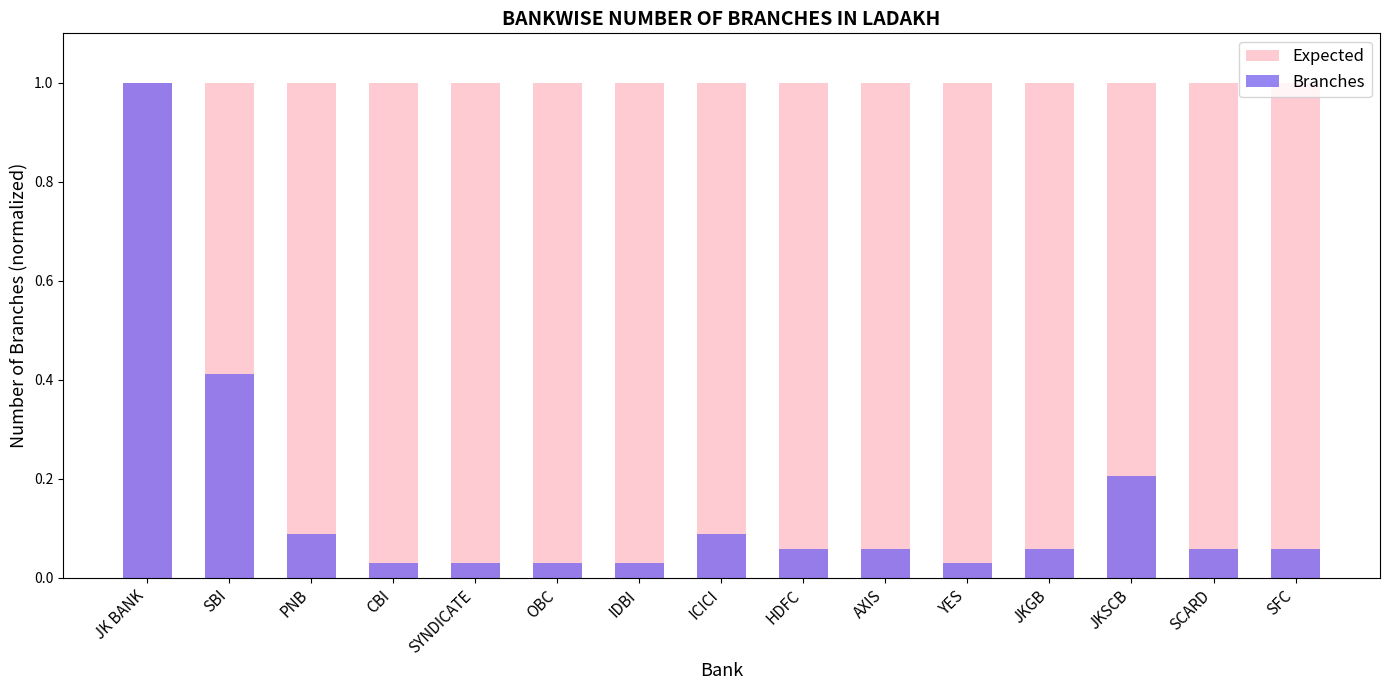

What is the sum of all Expected values?

15.0